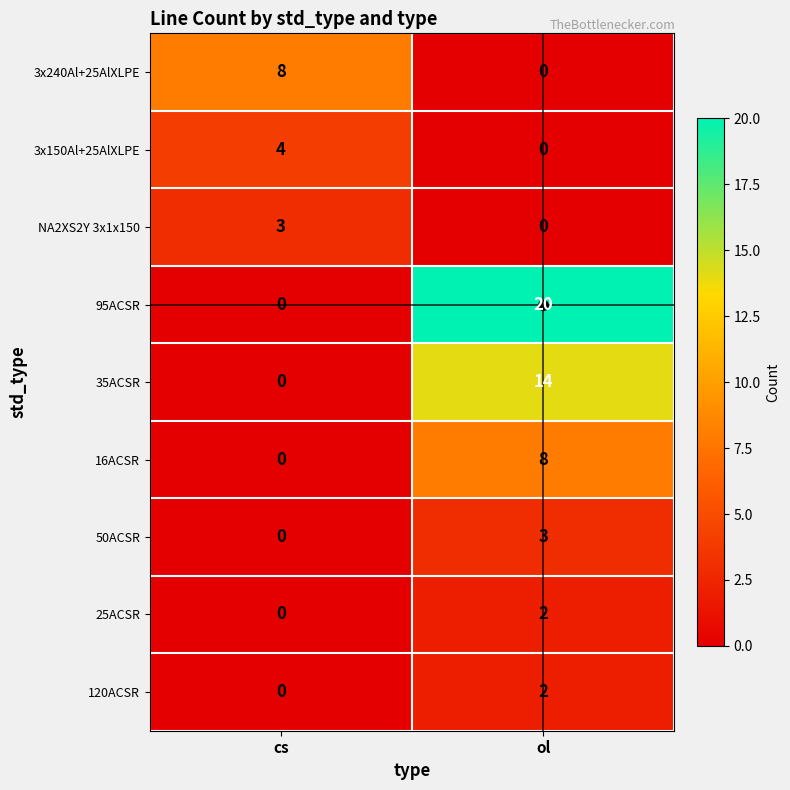

Rank the categories by 25ACSR value from lowest to highest.

cs, ol